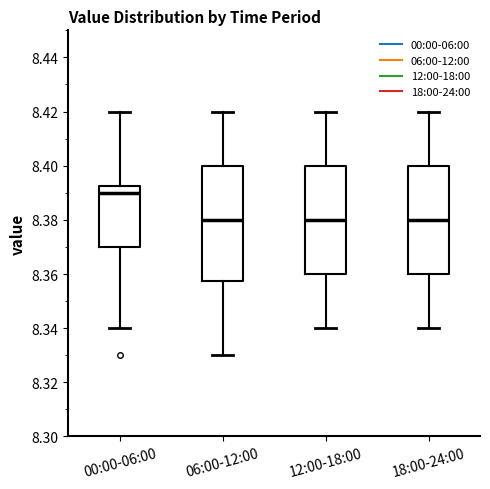

Reading left to right, read every box against the y-axis: the position of its median line, the range the box covers, and the ends of its whiskers. The values are not printed on the chart, so give them approximately, as read against the axis.

00:00-06:00: median 8.390, box 8.370 to 8.392, whiskers 8.340 to 8.420
06:00-12:00: median 8.380, box 8.358 to 8.400, whiskers 8.330 to 8.420
12:00-18:00: median 8.380, box 8.360 to 8.400, whiskers 8.340 to 8.420
18:00-24:00: median 8.380, box 8.360 to 8.400, whiskers 8.340 to 8.420